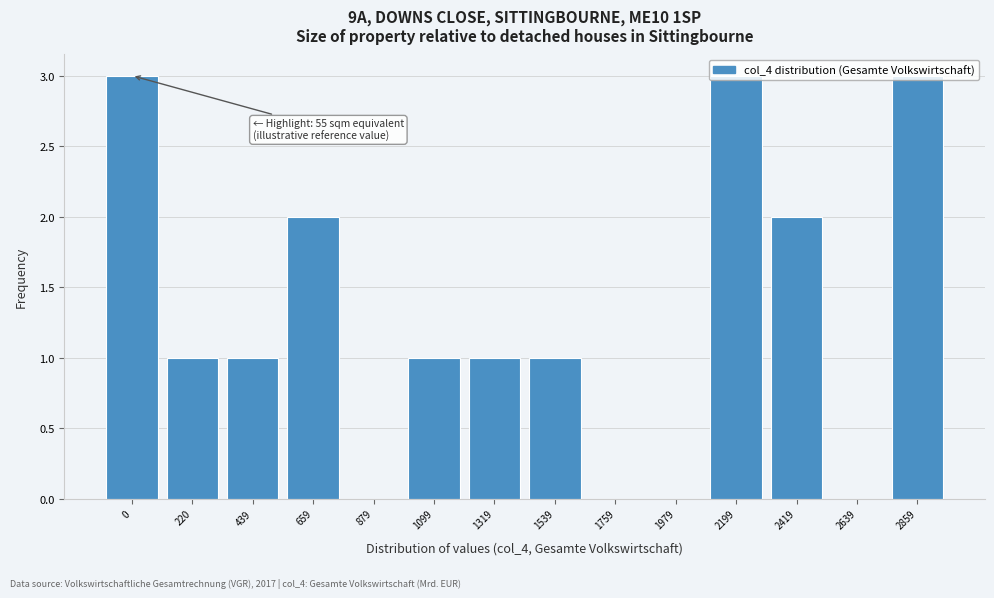

What is the ratio of the value at 0 to the value at 439?

3.0